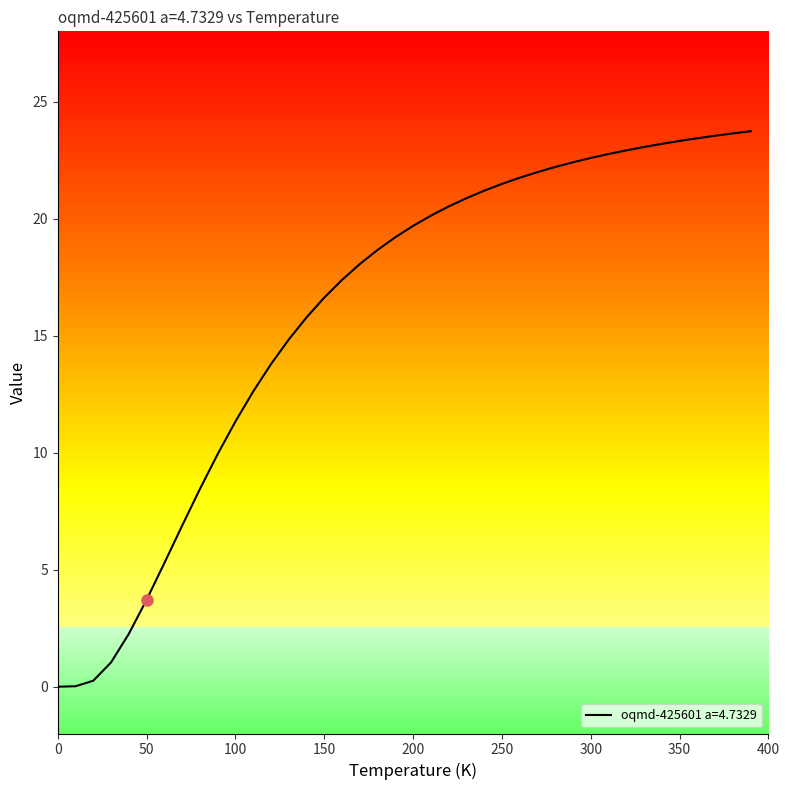

Does the chart have visible grid lines?

No